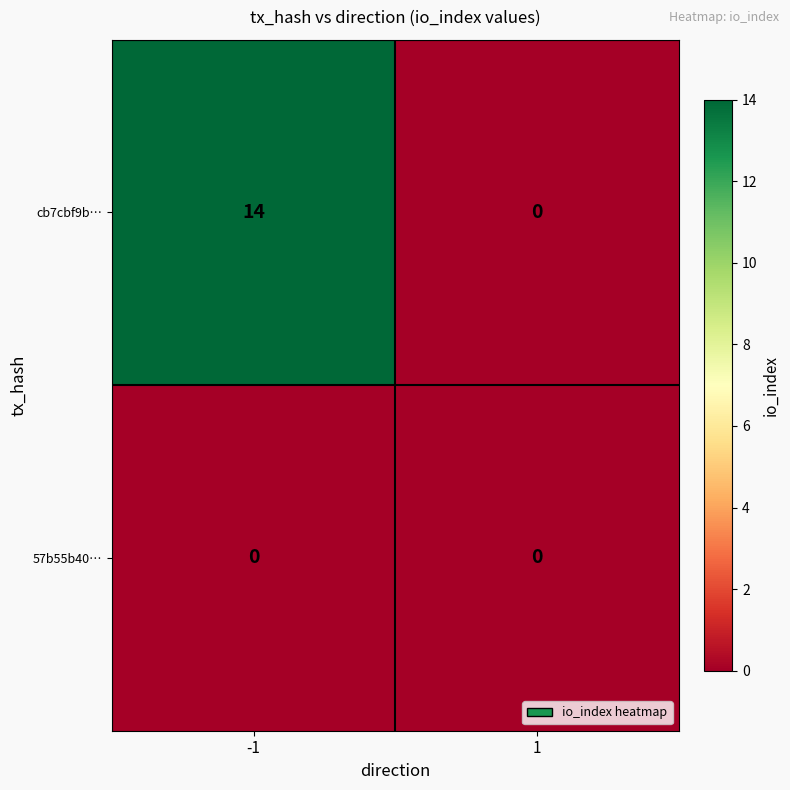

What is the average value of the cb7cbf9b… series?

7